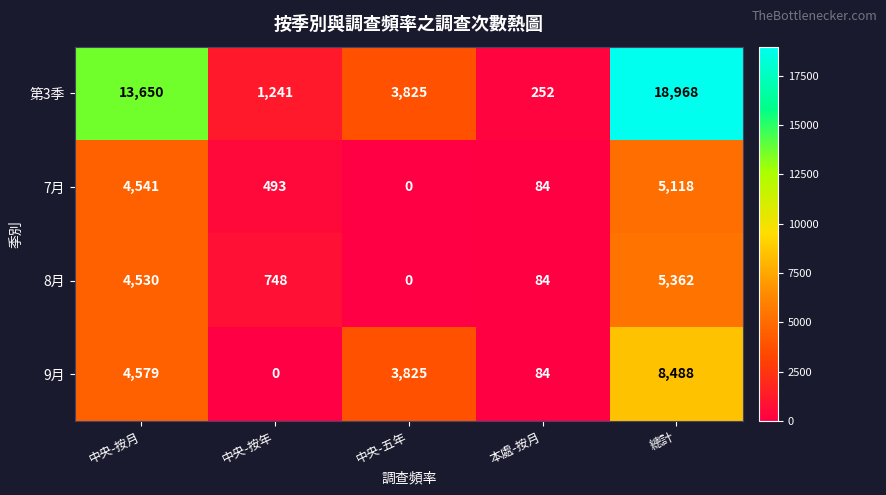

List the series in order of their peak value, lowest first.

7月, 8月, 9月, 第3季